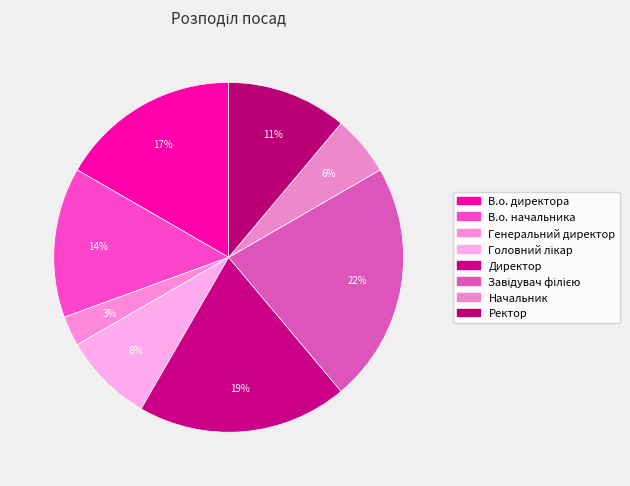

What is the ratio of the value at Ректор to the value at В.о. директора?

0.7